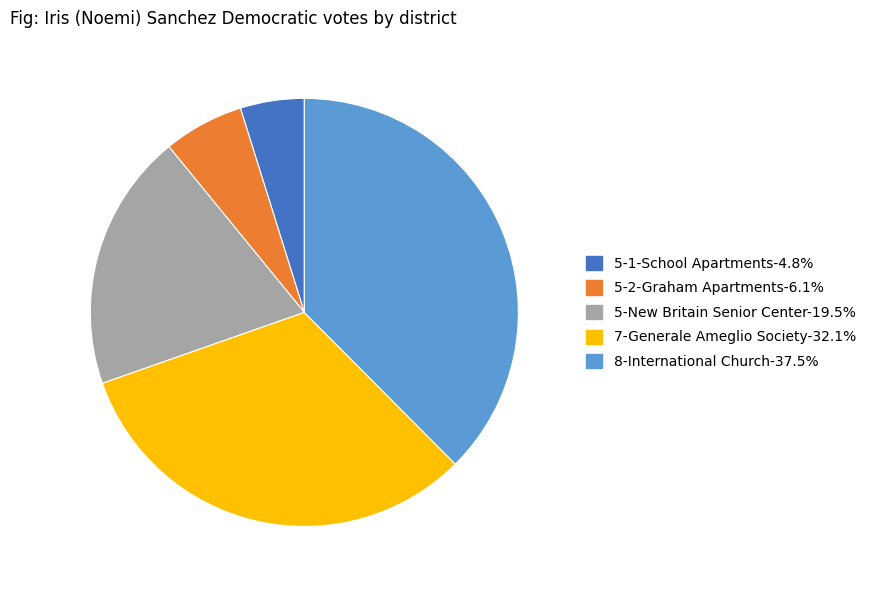

Is 5-New Britain Senior Center the majority of the pie?

No